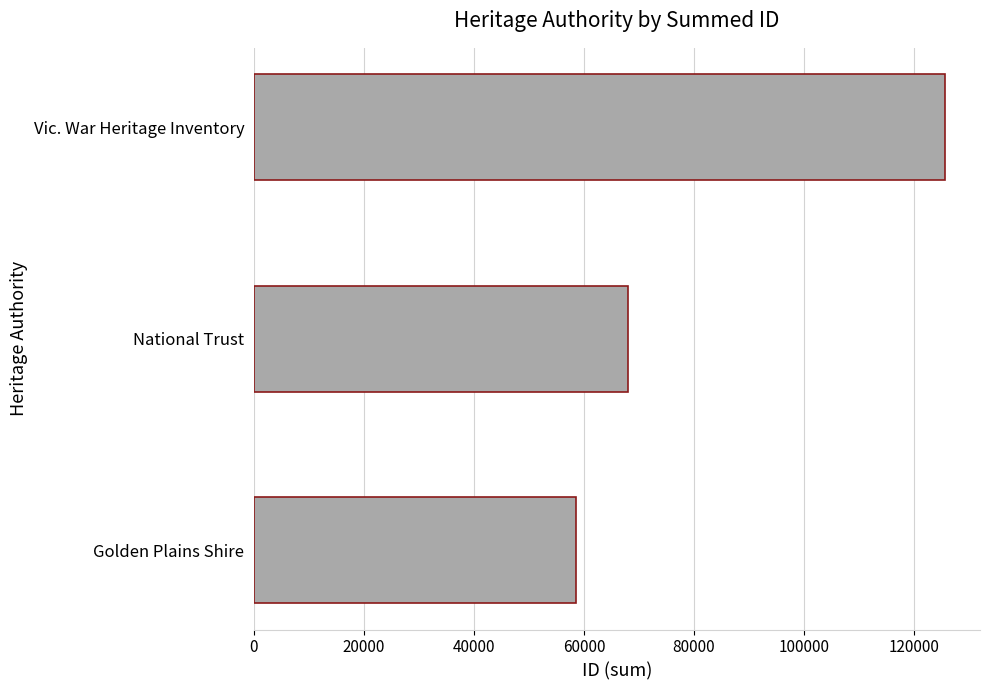

How many categories are shown in the chart?

3